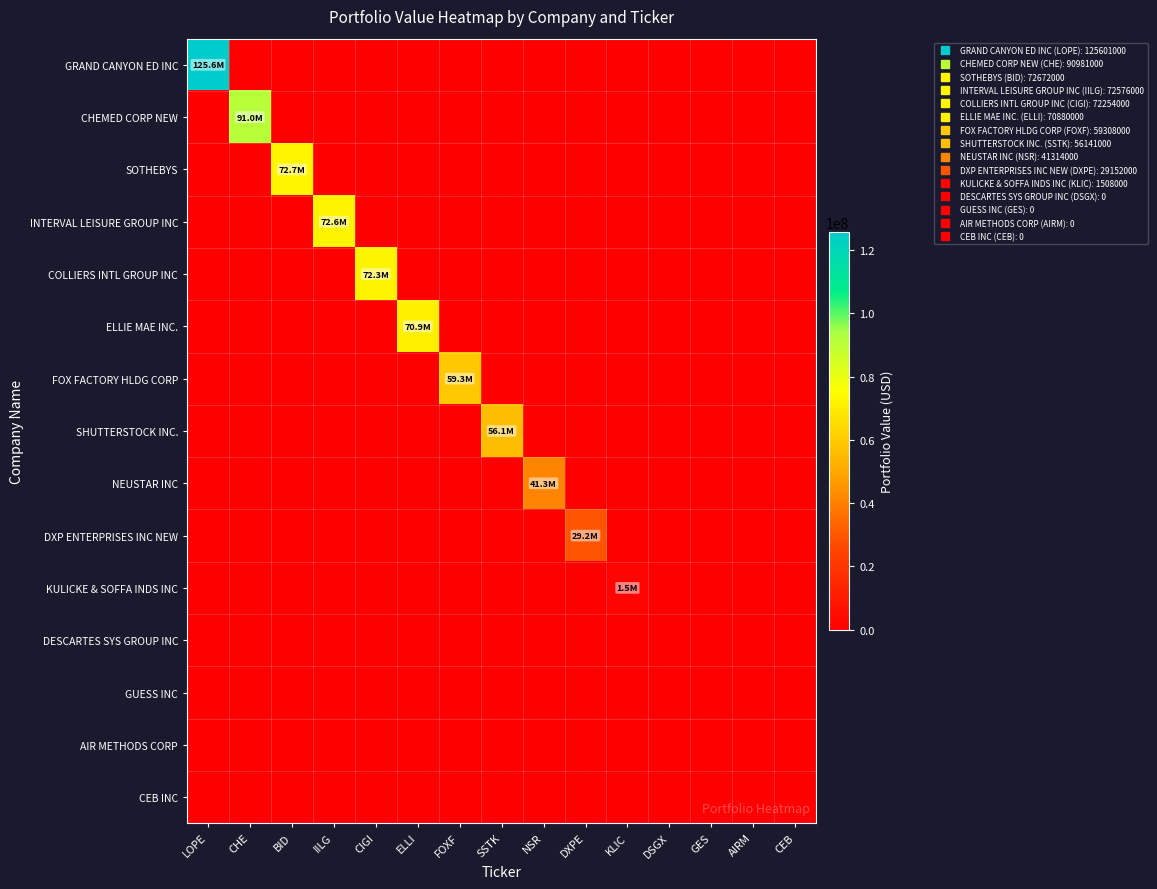

Between CEB and ELLI, which is larger?

CEB